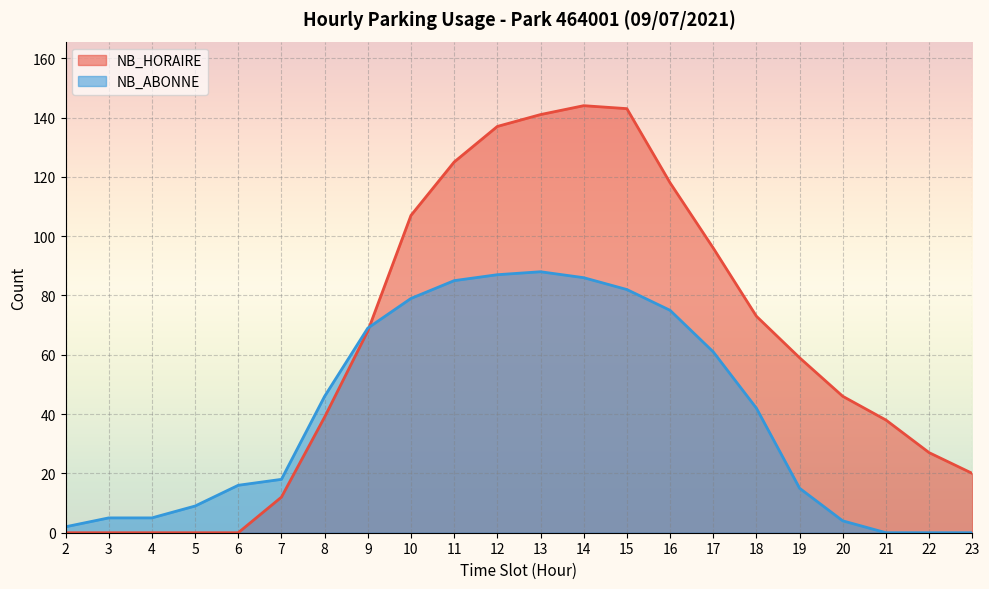

Is it true that NB_HORAIRE equals 83 at 4?

False